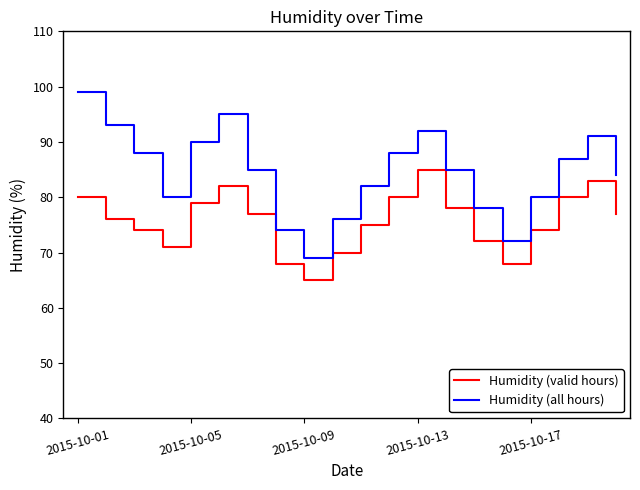

List the series in order of their peak value, lowest first.

Humidity (valid hours), Humidity (all hours)